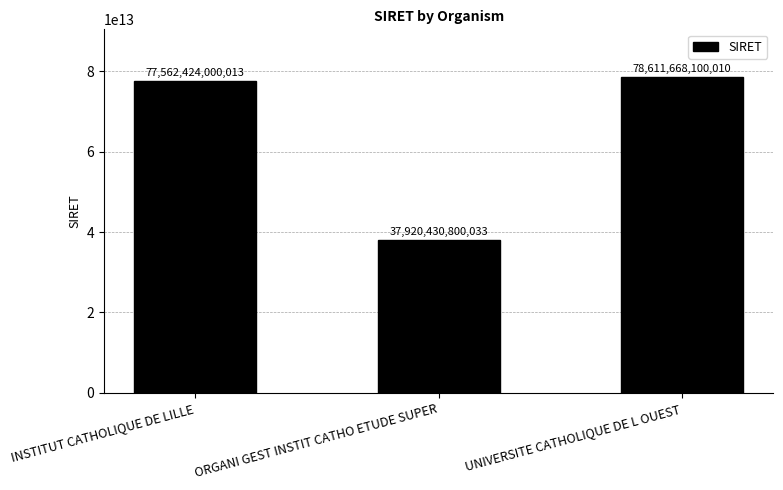

The chart shows a value of 108764524648538 at INSTITUT CATHOLIQUE DE LILLE. True or false?

False